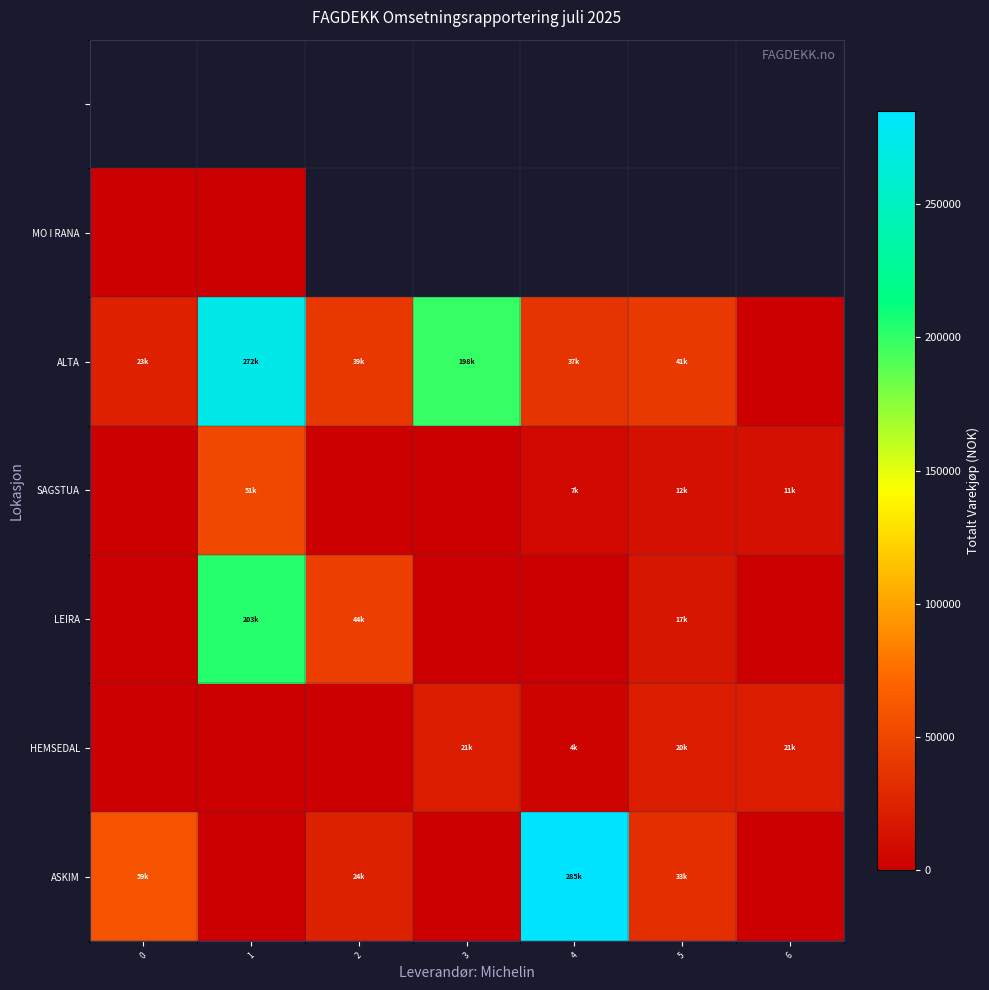

At how many categories does at least one series exceed 8729?

7